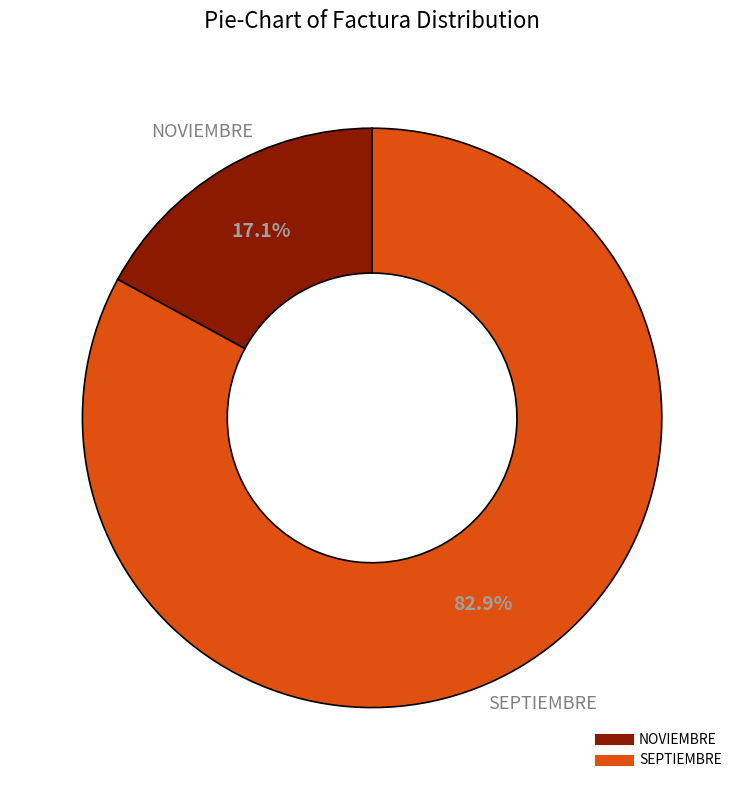

Does any single category account for the majority?

Yes